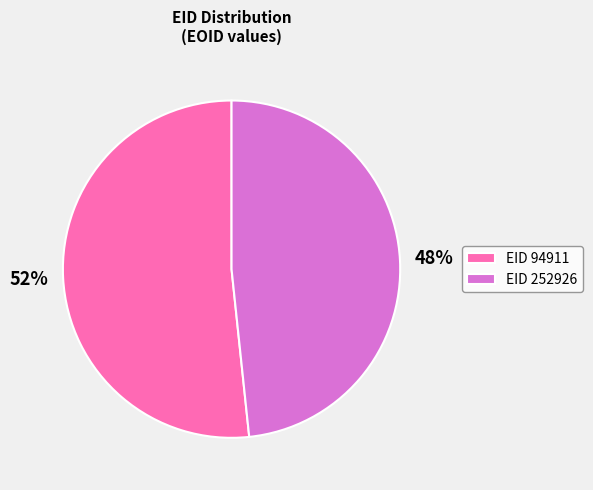

Approximately how many times larger is the value at EID 94911 compared to EID 252926?

1.1